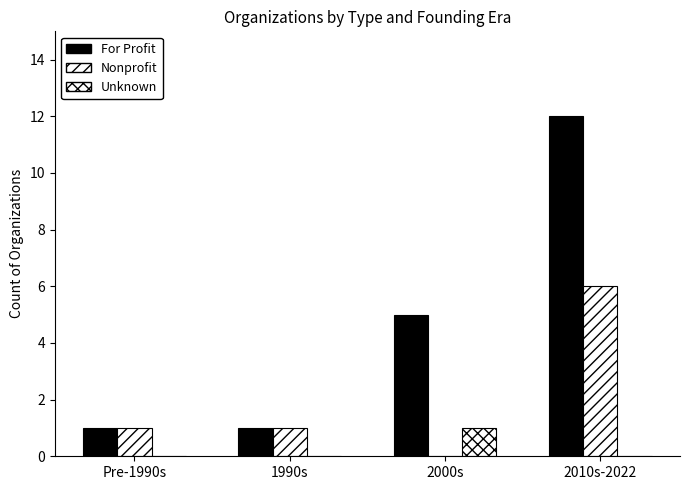

Reading left to right, what are all the values shown in this chart?

For Profit: 1	1	5	12
Nonprofit: 1	1	0	6
Unknown: 0	0	1	0